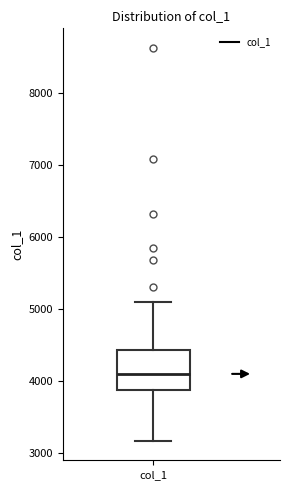

Read this box plot against the y-axis: the position of the median line, the range covered by the box, and the ends of both whiskers. The values are not printed on the chart, so give them approximately, as read against the axis.

median 4100, box 3900 to 4400, whiskers 3200 to 5100